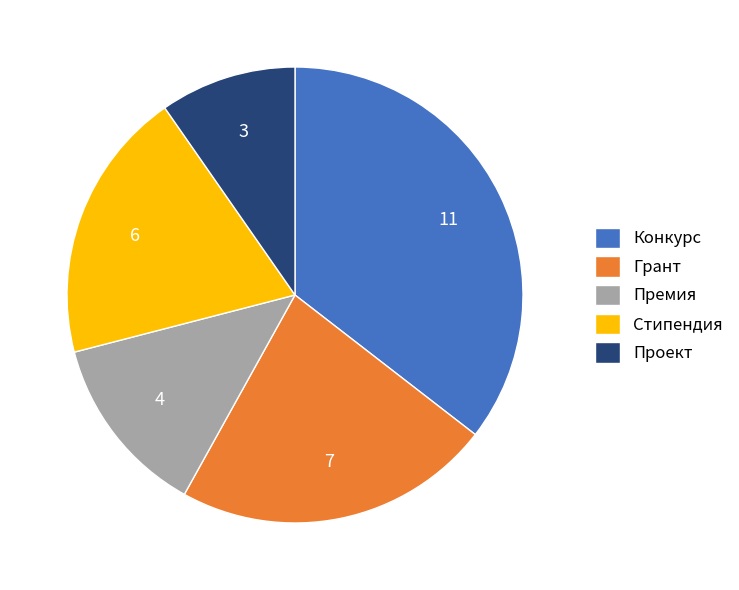

Is there any slice that represents more than half of the pie?

No